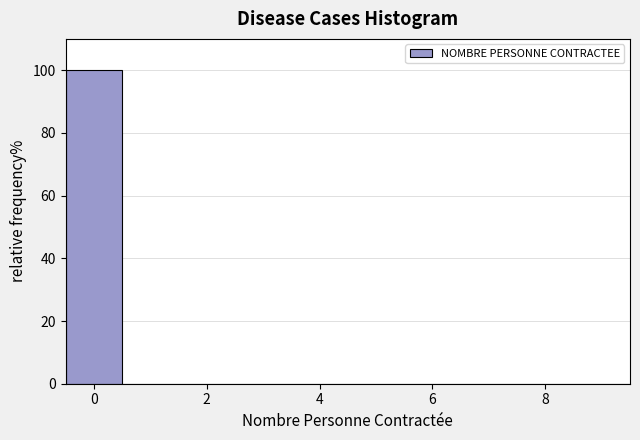

Which range on the x-axis has the tallest bar?

-0.5 to 0.5